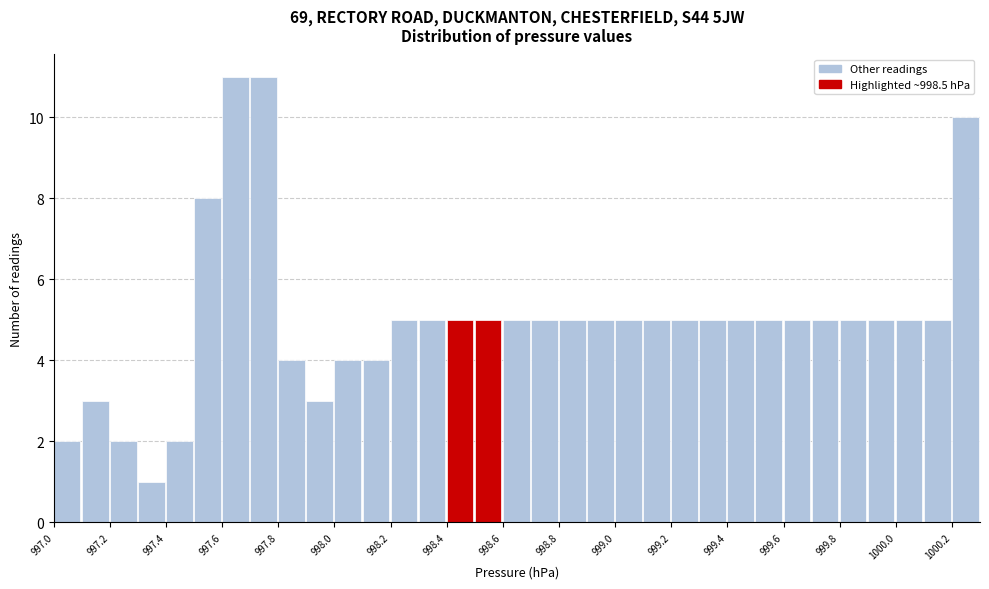

Reading left to right, transcribe this chart: for each bar, give the range it covers on the x-axis and its height. The values are not printed on the chart, so give them approximately, as read against the axis.

997.0 to 997.1: 2
997.1 to 997.2: 3
997.2 to 997.3: 2
997.3 to 997.4: 1
997.4 to 997.5: 2
997.5 to 997.6: 8
997.6 to 997.7: 11
997.7 to 997.8: 11
997.8 to 997.9: 4
997.9 to 998.0: 3
998.0 to 998.1: 4
998.1 to 998.2: 4
998.2 to 998.3: 5
998.3 to 998.4: 5
998.4 to 998.5: 5
998.5 to 998.6: 5
998.6 to 998.7: 5
998.7 to 998.8: 5
998.8 to 998.9: 5
998.9 to 999.0: 5
999.0 to 999.1: 5
999.1 to 999.2: 5
999.2 to 999.3: 5
999.3 to 999.4: 5
999.4 to 999.5: 5
999.5 to 999.6: 5
999.6 to 999.7: 5
999.7 to 999.8: 5
999.8 to 999.9: 5
999.9 to 1000.0: 5
1000.0 to 1000.1: 5
1000.1 to 1000.2: 5
1000.2 to 1000.3: 10